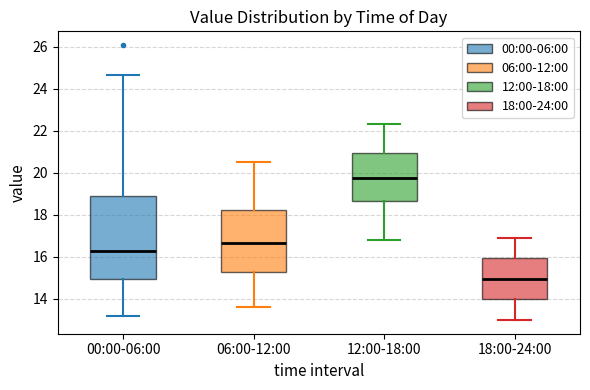

Where does the upper whisker of the box for 06:00-12:00 end on the y-axis? The values are not printed on the chart, so give them approximately, as read against the axis.

20.6